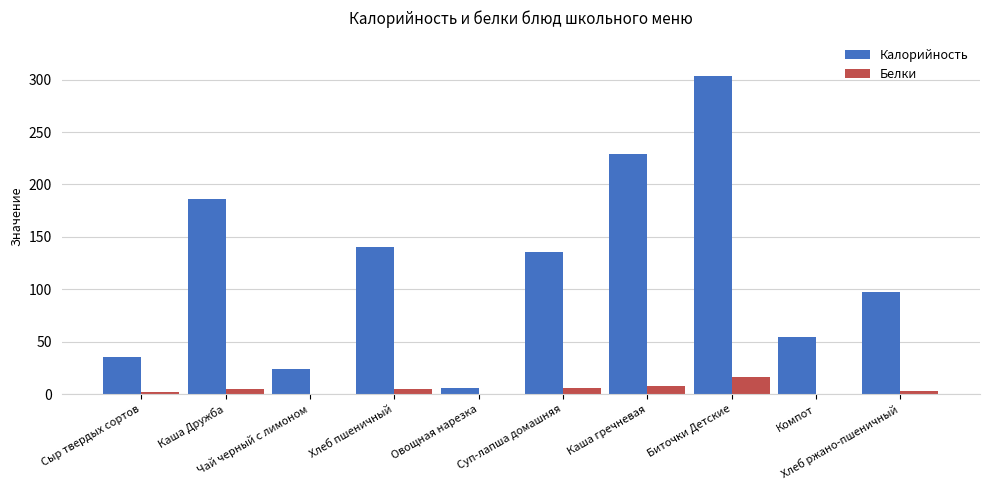

At which category is the sum across all series the highest?

Биточки Детские